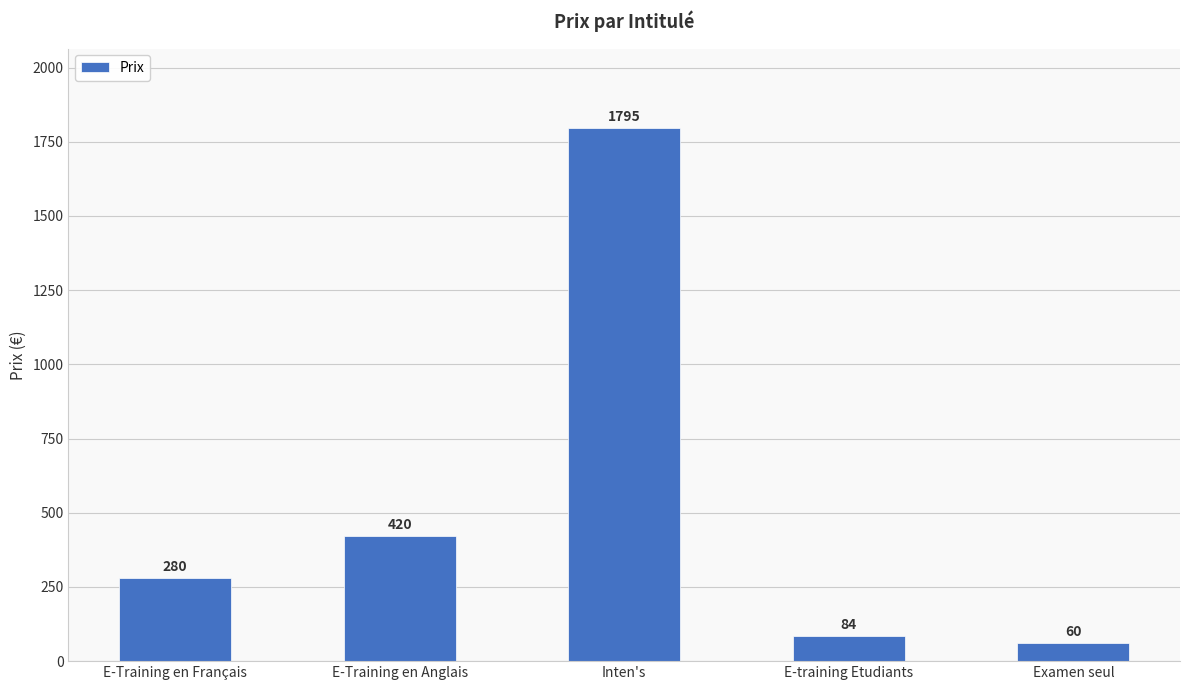

Rank the categories by value from highest to lowest.

Inten's, E-Training en Anglais, E-Training en Français, E-training Etudiants, Examen seul